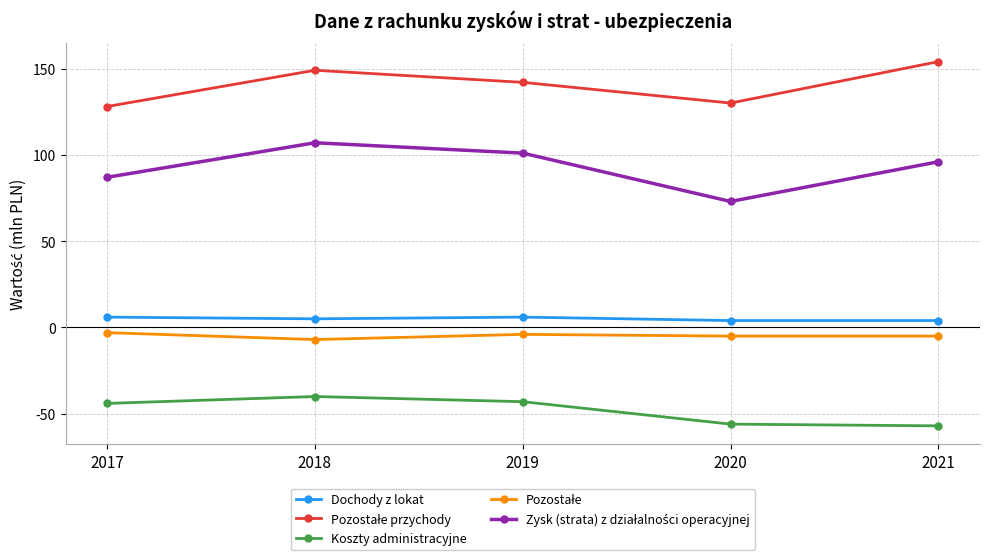

True or false: Dochody z lokat and Koszty administracyjne cross at least once.

False